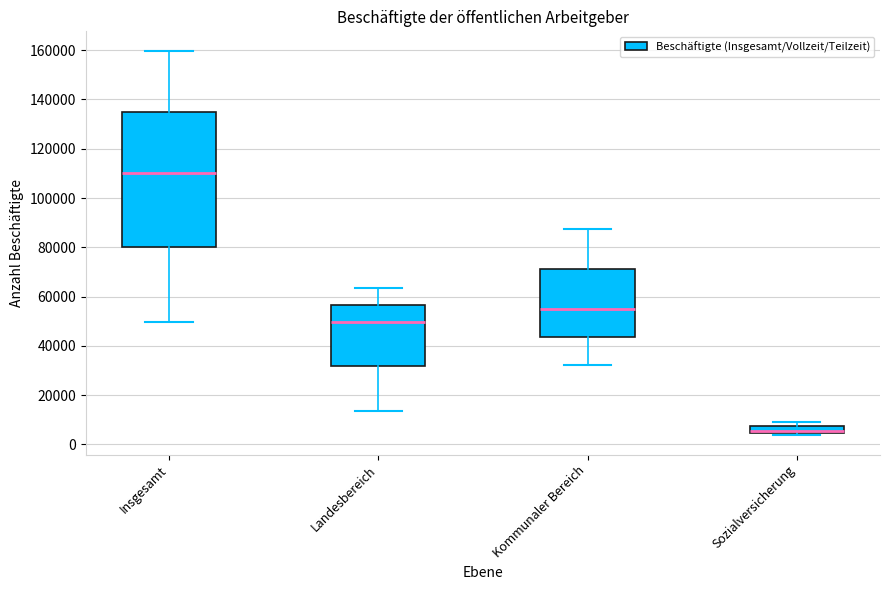

Which box's median line is the highest?

Insgesamt